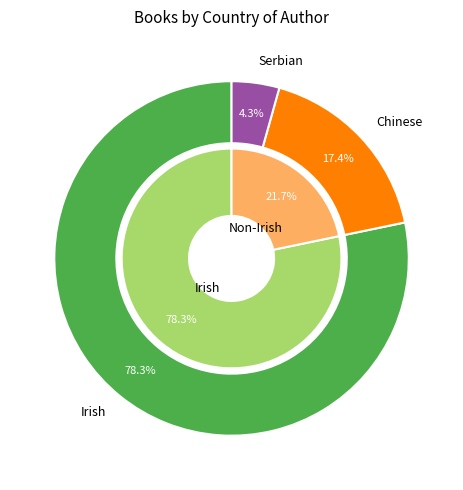

What is the total percentage of Serbian and Chinese?

21.7%